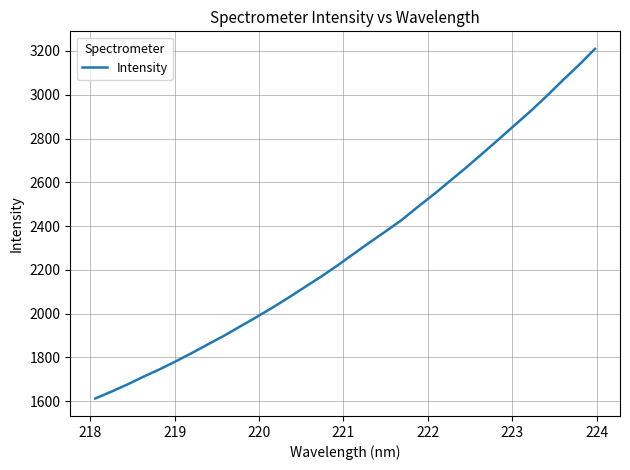

What is the smallest value displayed?

1612.0